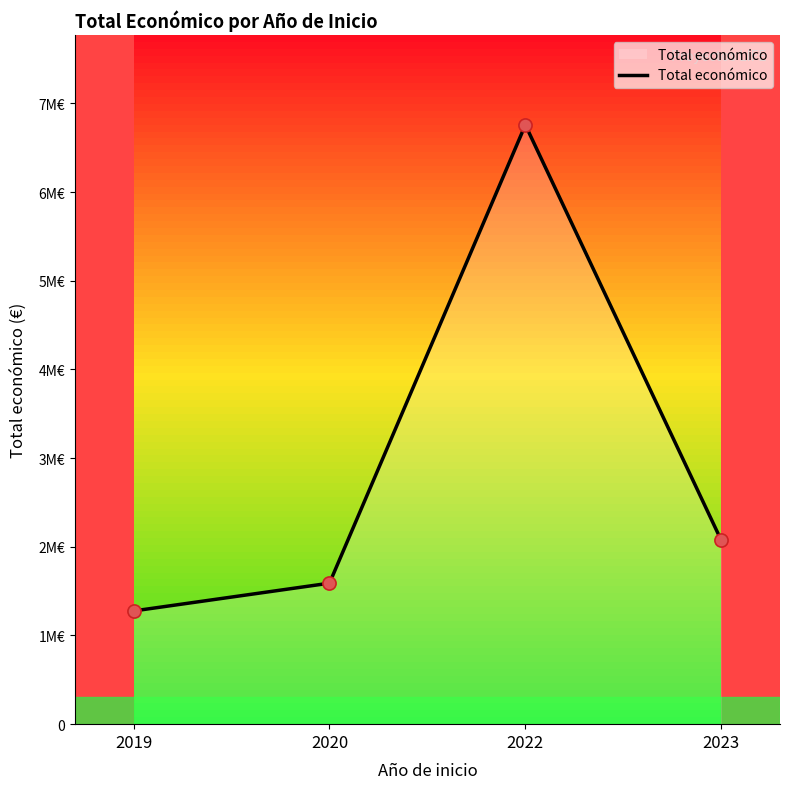

Approximately how many times larger is the value at 2023 compared to 2020?

1.3